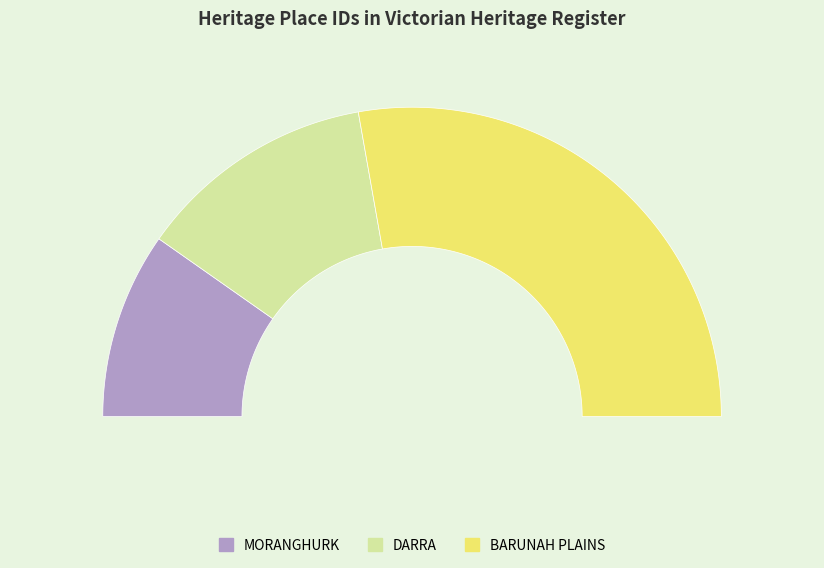

Is it true that BARUNAH PLAINS is 56% of the pie?

True